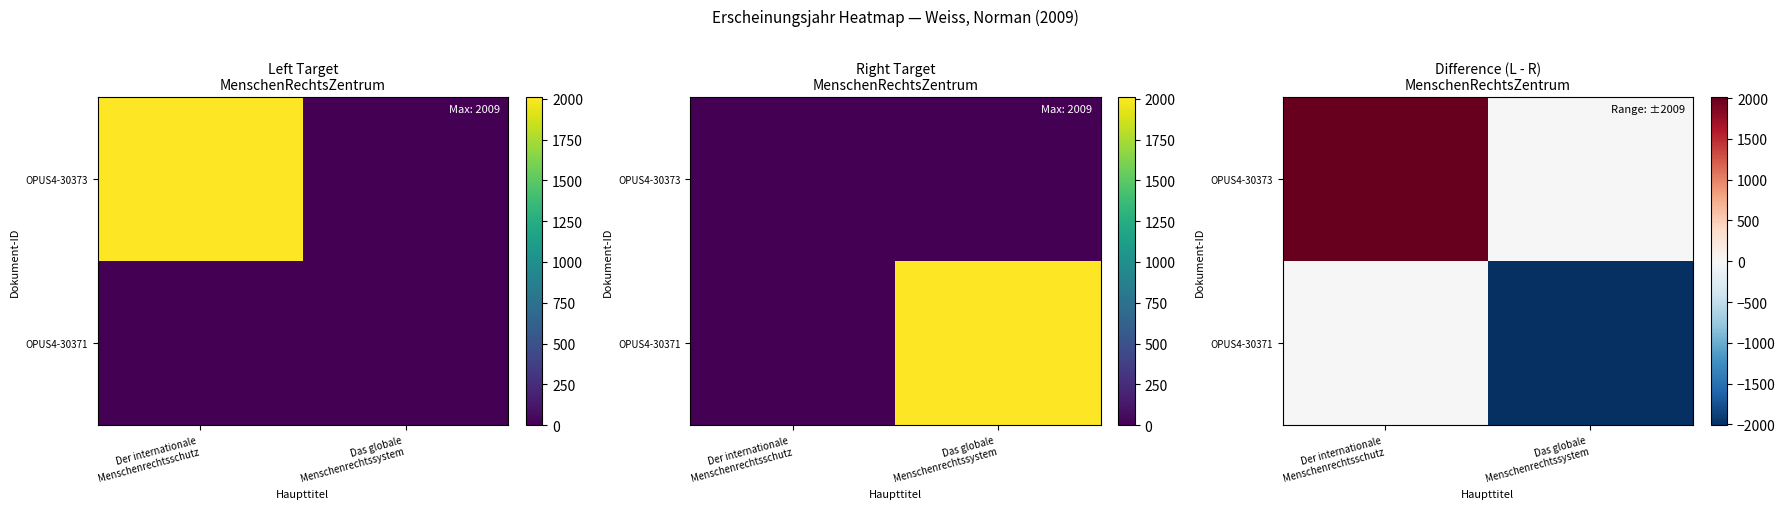

What is the difference between the OPUS4-30371 values at Der internationale Menschenrechtsschutz and Das globale Menschenrechtssystem?

2009